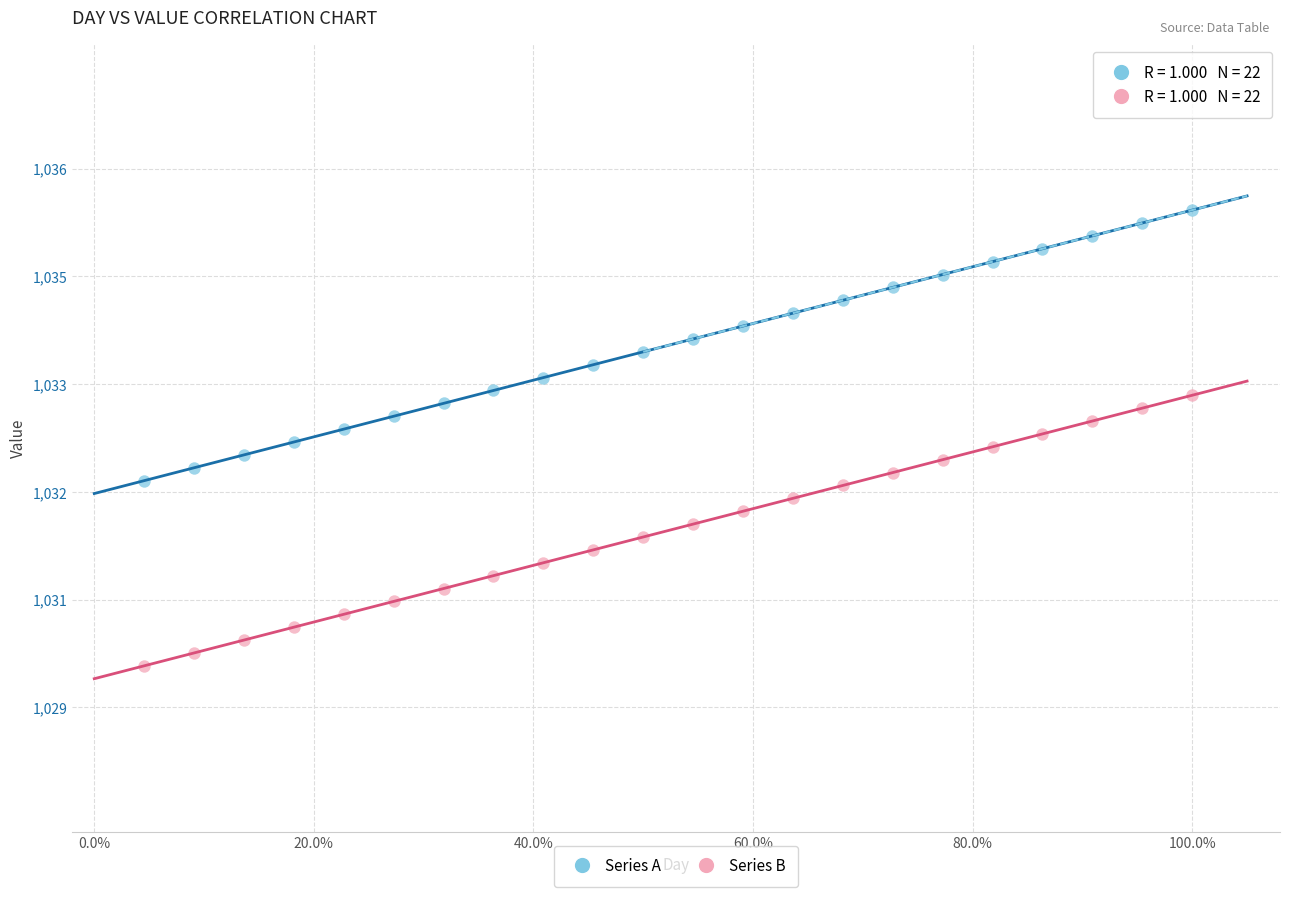

Which series reaches the minimum Y coordinate?

Series B